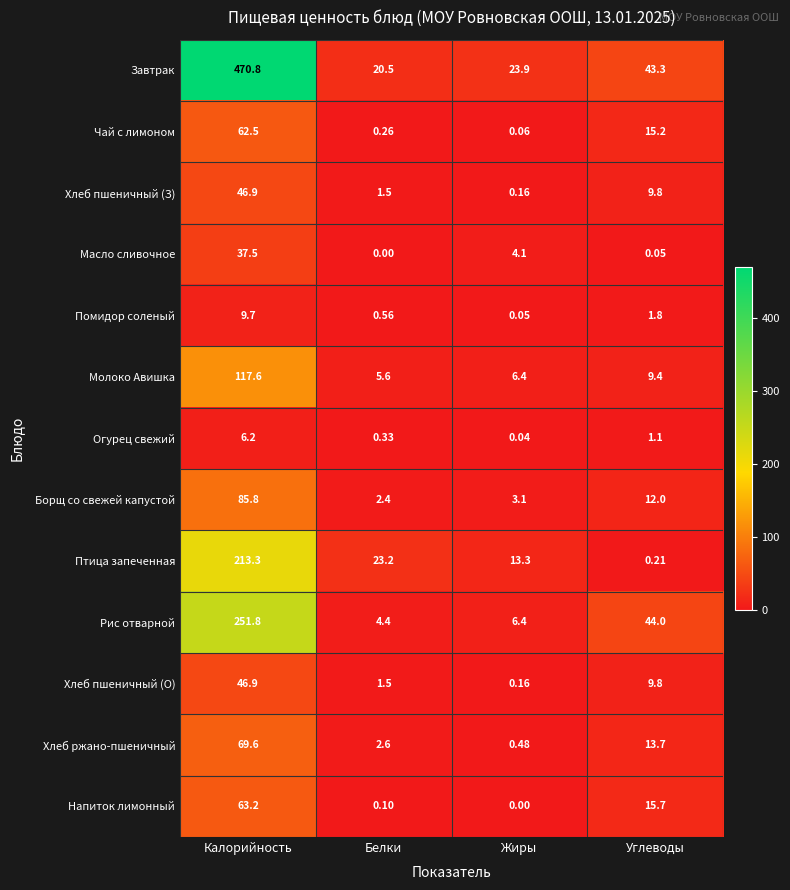

Which category has the highest value across all series?

Калорийность